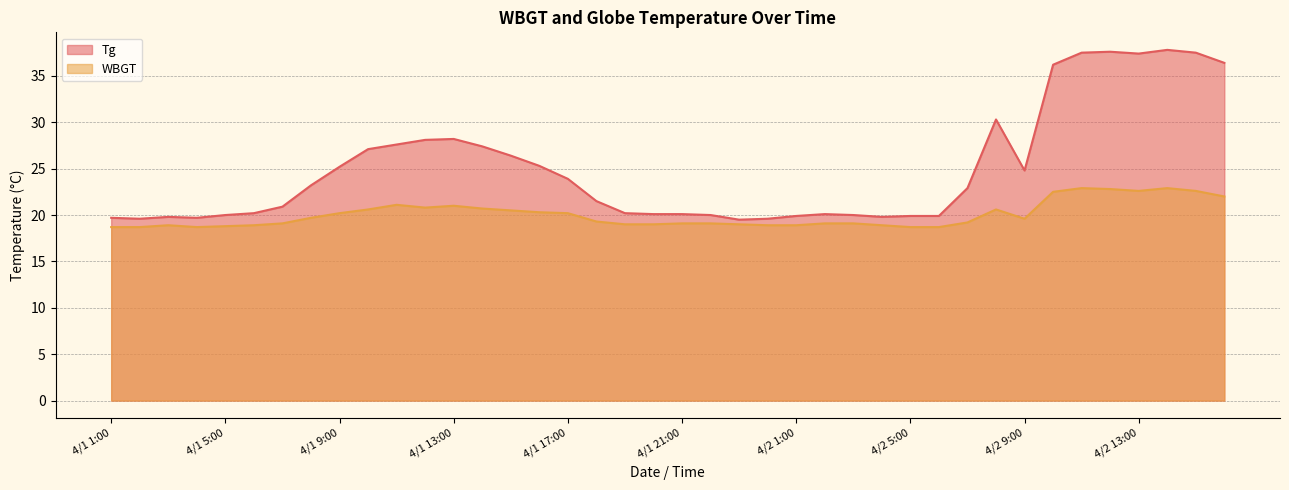

At which category does WBGT reach its first local valley?

4/1 4:00